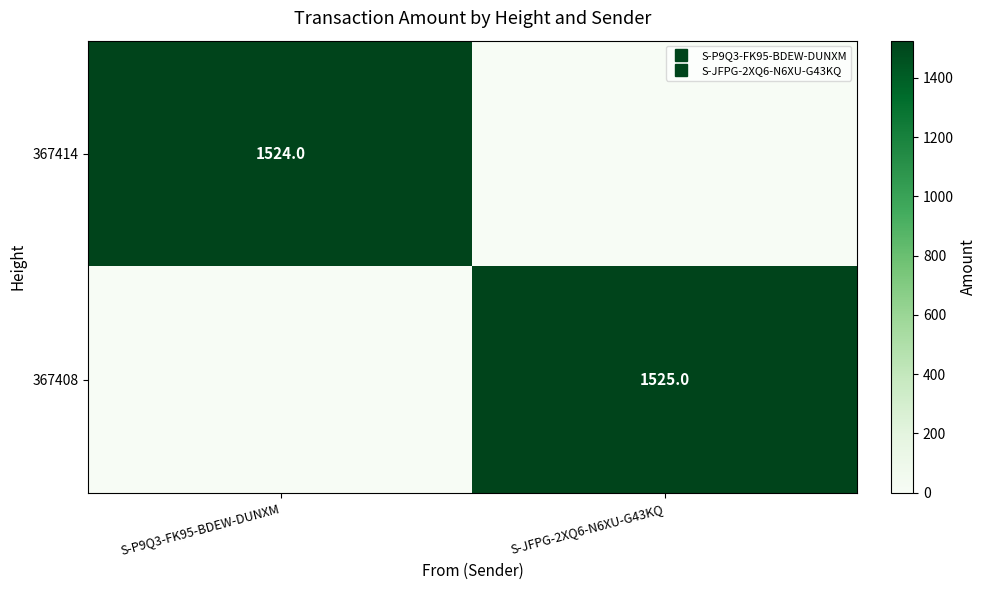

Which label corresponds to the largest value in the chart?

S-JFPG-2XQ6-N6XU-G43KQ